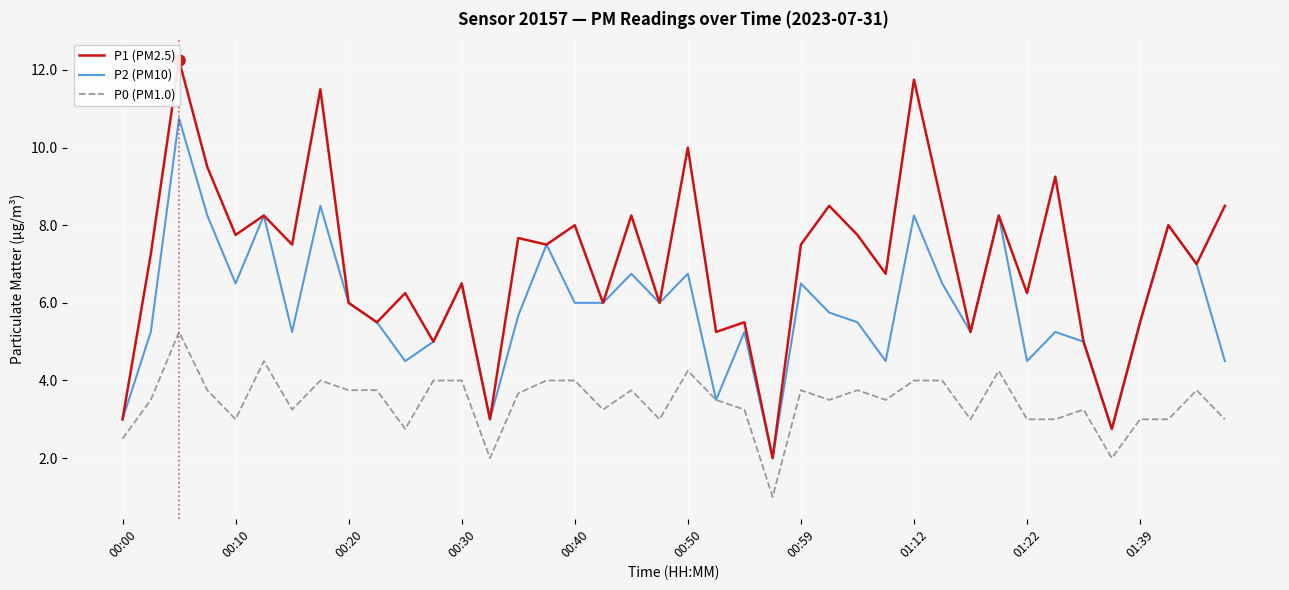

True or false: P1 (PM2.5) has more than 1 interior local peaks.

True